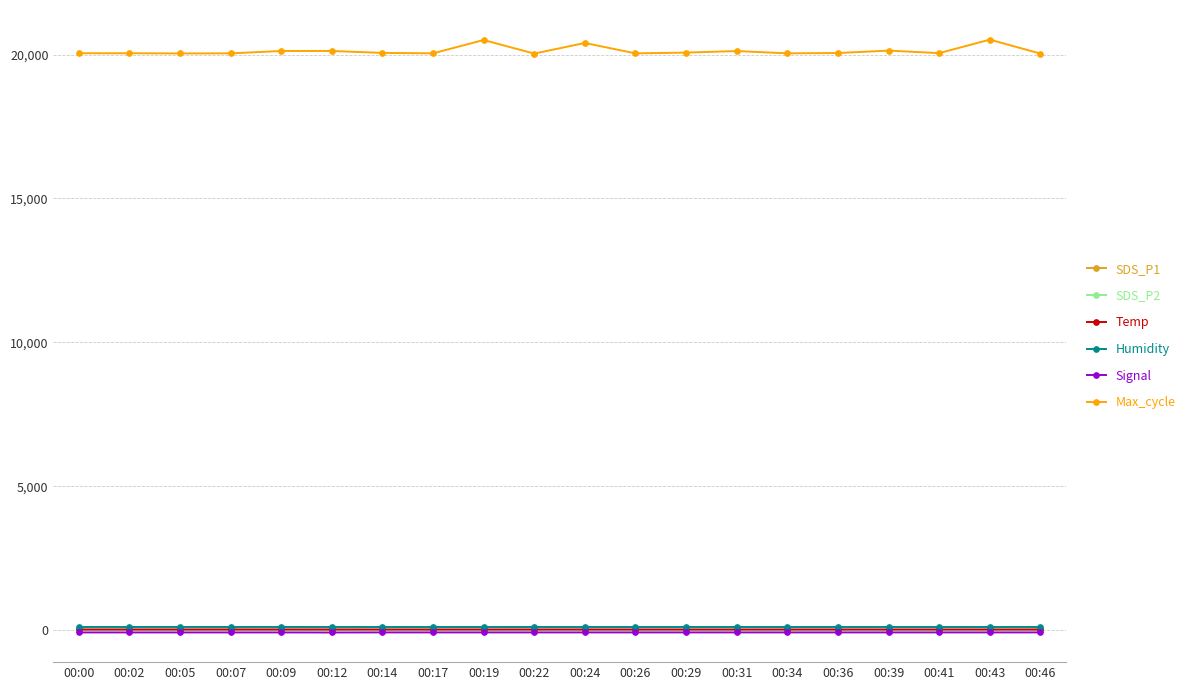

True or false: SDS_P2 has more than 1 points higher than both neighbors.

True